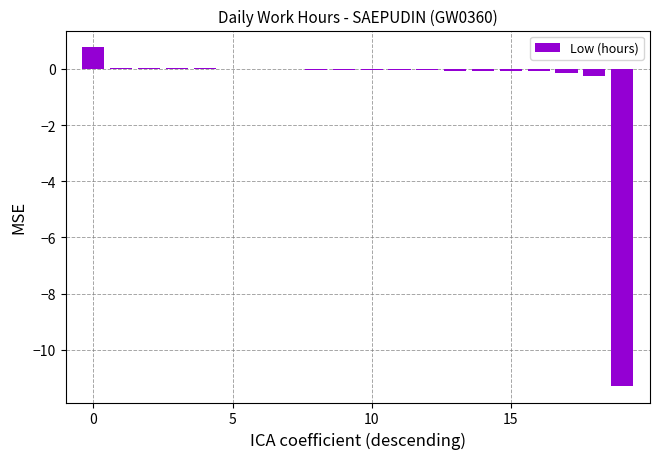

What is the maximum value shown in the chart?

0.8